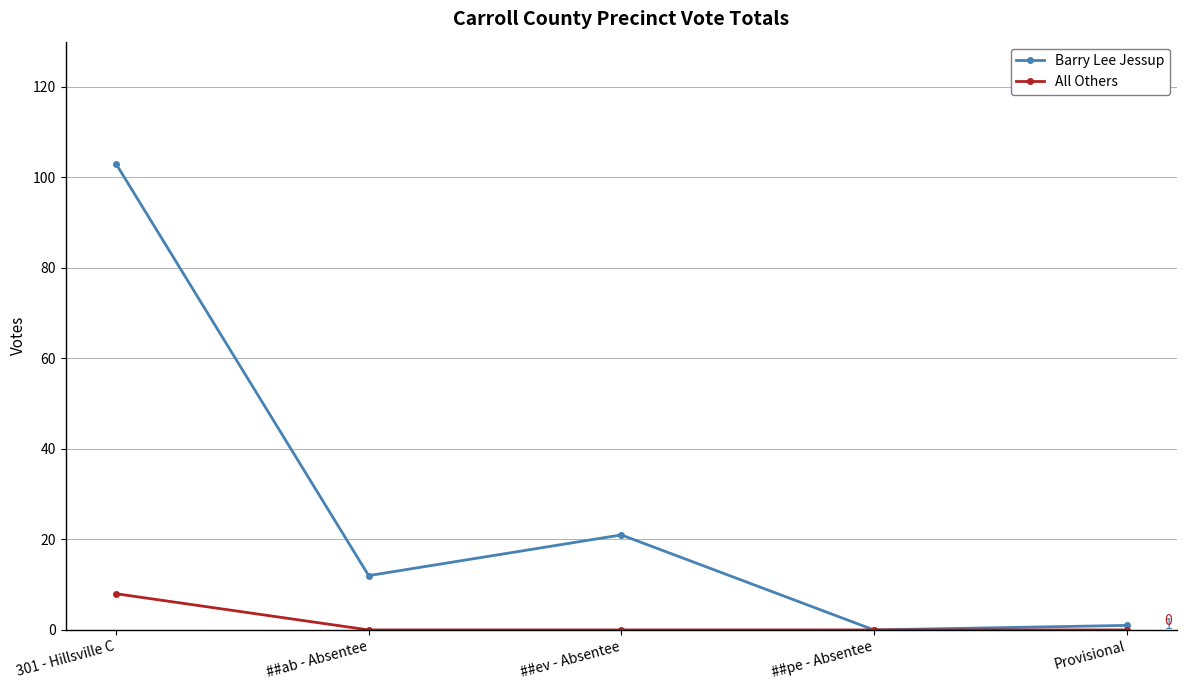

Is it true that All Others equals 0 at ##ev - Absentee?

True